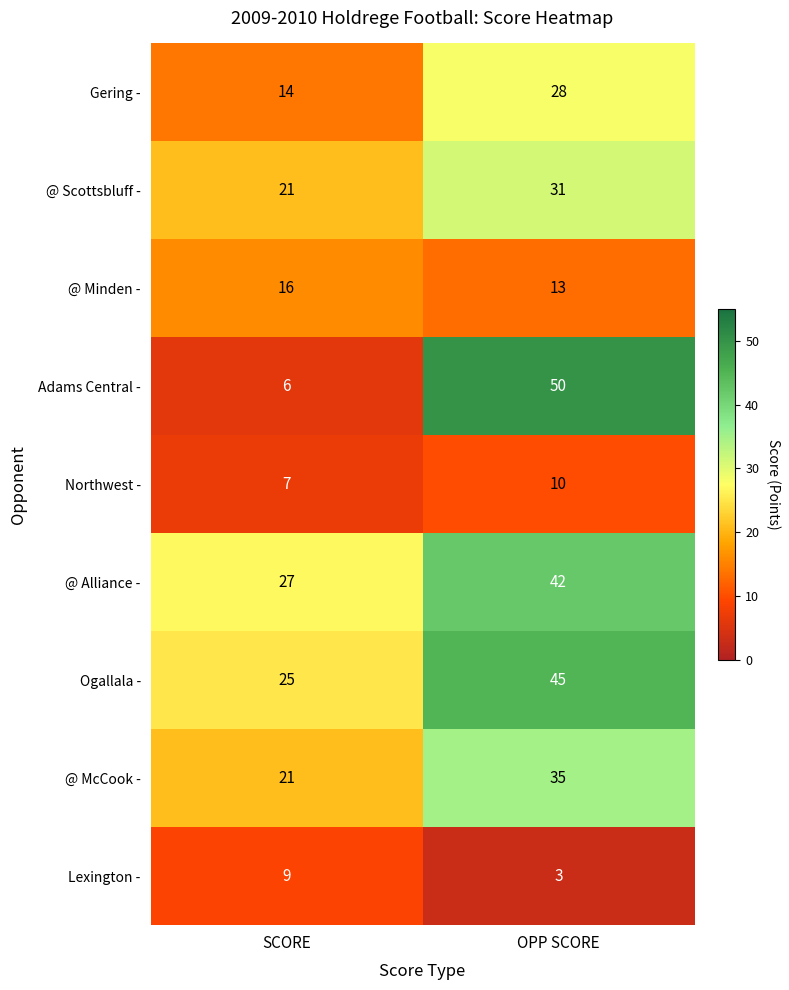

At which category is the sum across all series the highest?

OPP SCORE